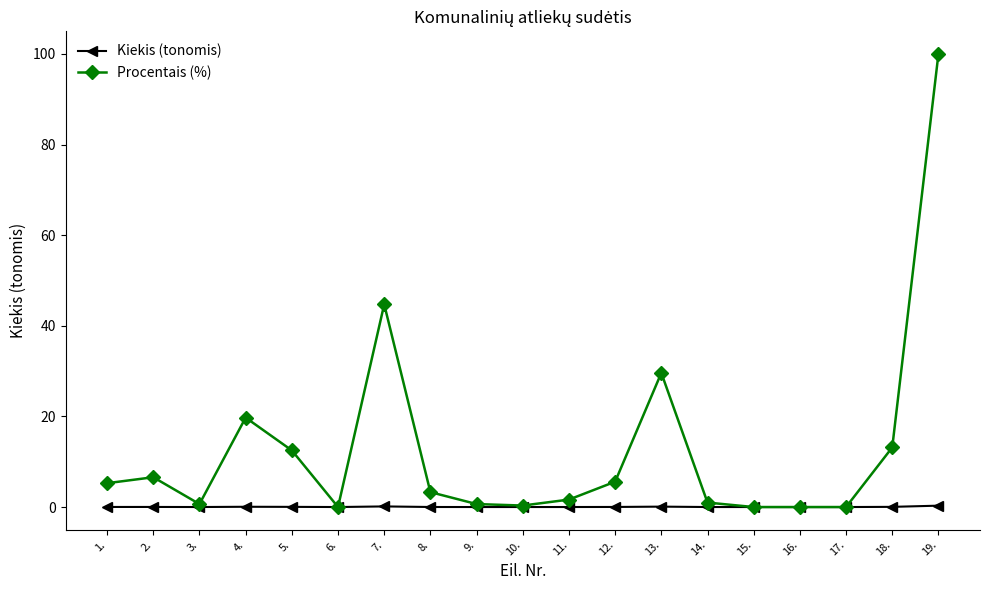

What is the sum of the Procentais (%) values at 11. and 6.?

1.6